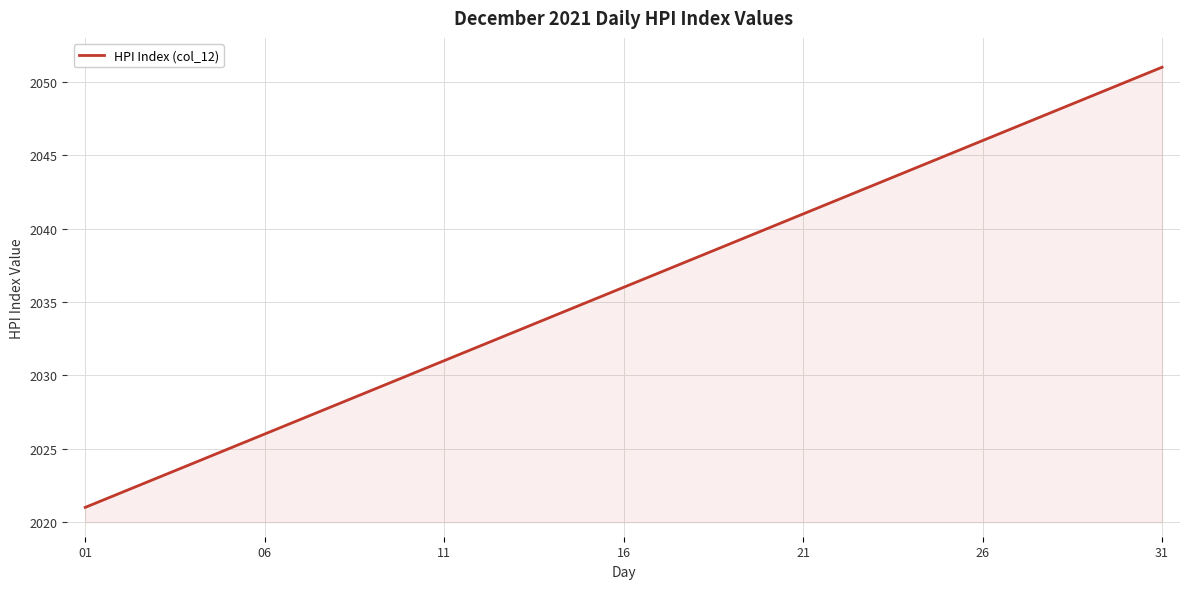

What is the minimum value shown in the chart?

2021